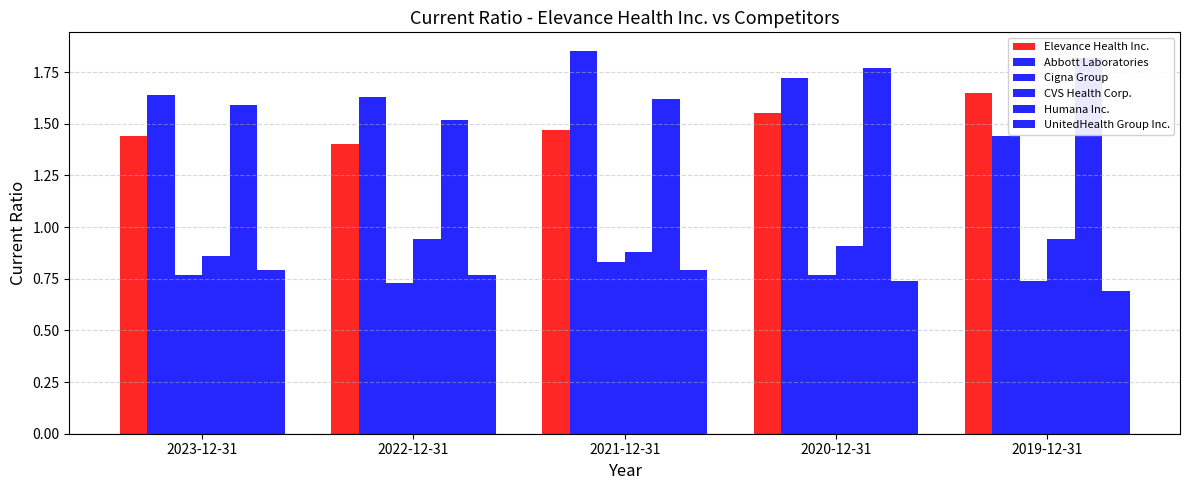

Reading right to left, what are all the values shown in this chart?

Elevance Health Inc.: 1.6	1.6	1.5	1.4	1.4
Abbott Laboratories: 1.4	1.7	1.9	1.6	1.6
Cigna Group: 0.7	0.8	0.8	0.7	0.8
CVS Health Corp.: 0.9	0.9	0.9	0.9	0.9
Humana Inc.: 1.8	1.8	1.6	1.5	1.6
UnitedHealth Group Inc.: 0.7	0.7	0.8	0.8	0.8